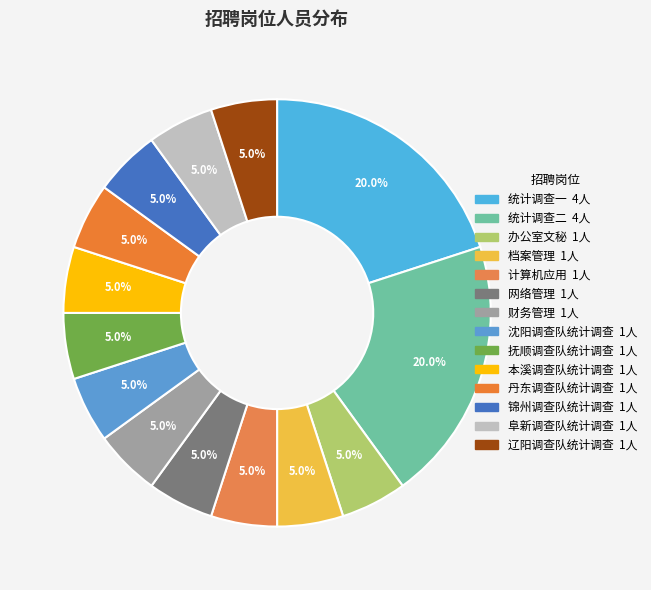

Which slice is the smallest?

办公室文秘